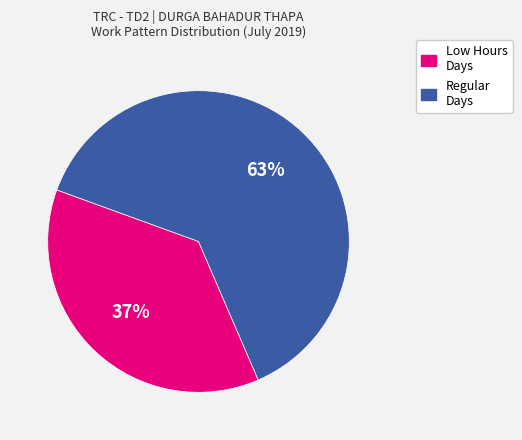

Is there a majority slice in this chart?

Yes